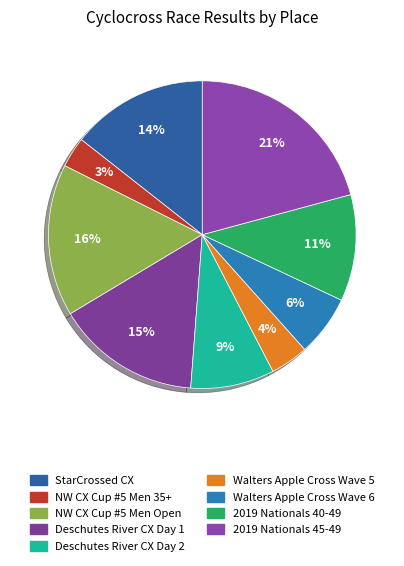

Which slice is the largest?

2019 Nationals 45-49